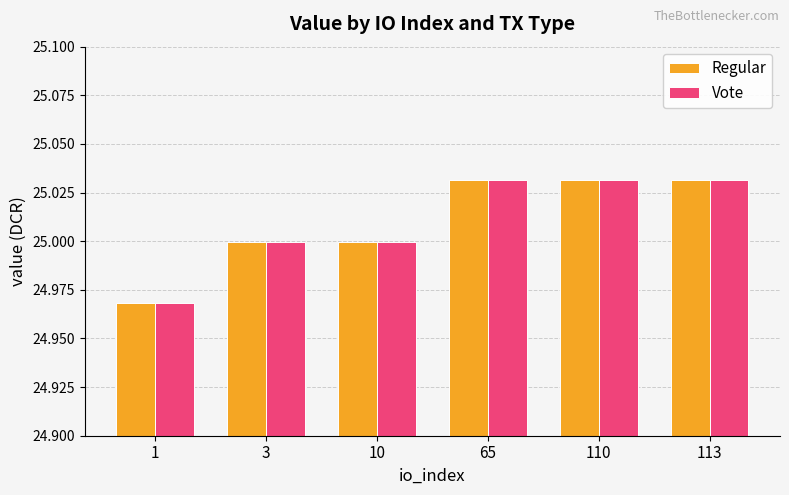

What is the total value across all series at 10?

50.0